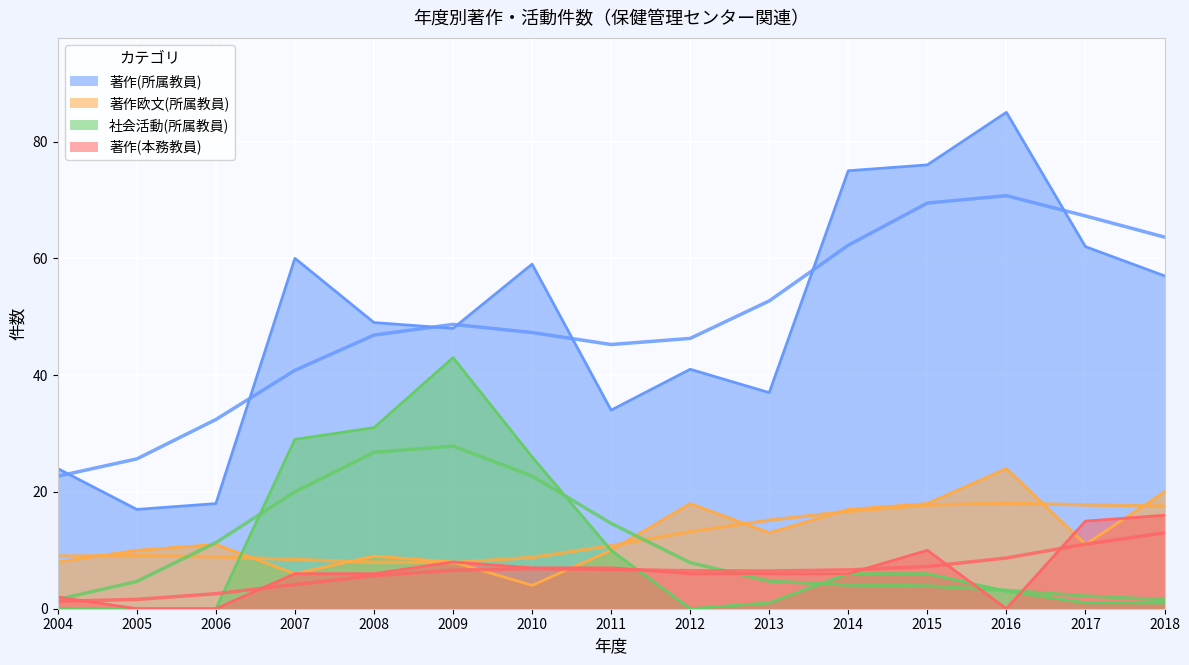

How many data points does each series have?

15